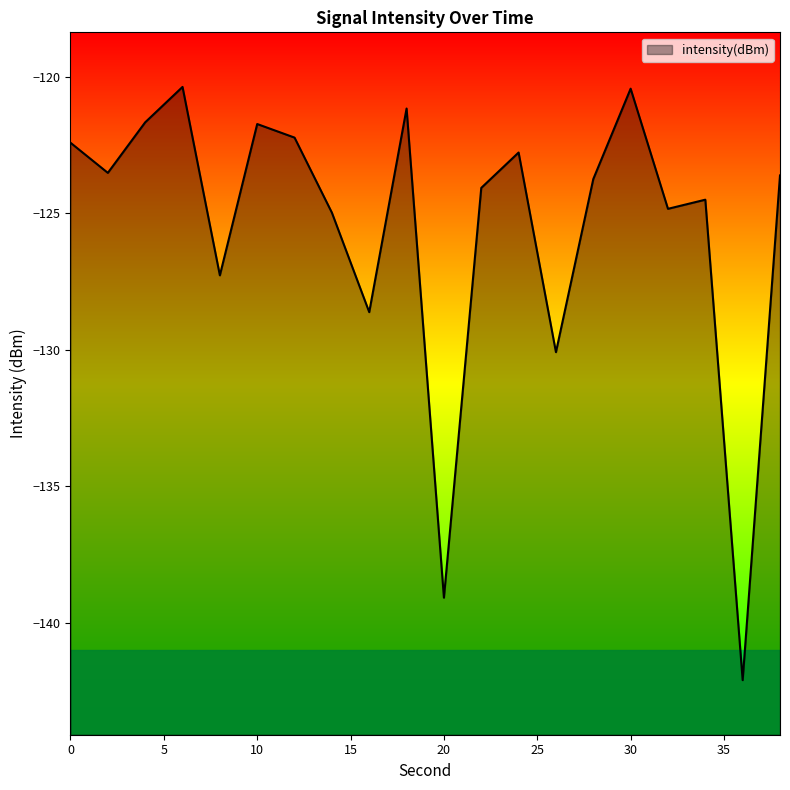

Reading left to right, transcribe all the data shown in this chart.

-122.4	-123.5	-121.7	-120.4	-127.3	-121.7	-122.2	-125.0	-128.6	-121.2	-139.1	-124.1	-122.8	-130.1	-123.8	-120.4	-124.8	-124.5	-142.1	-123.6